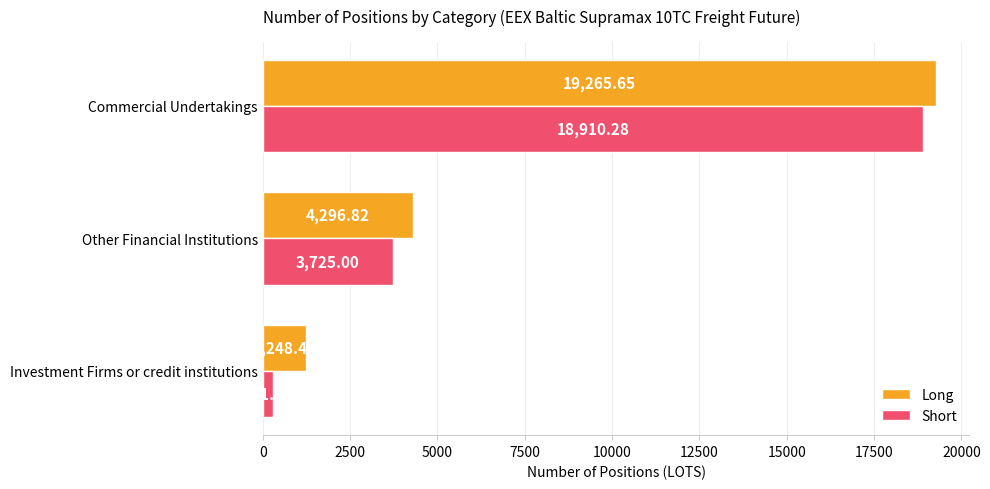

What is the spread (max minus min) of values at Commercial Undertakings?

355.4